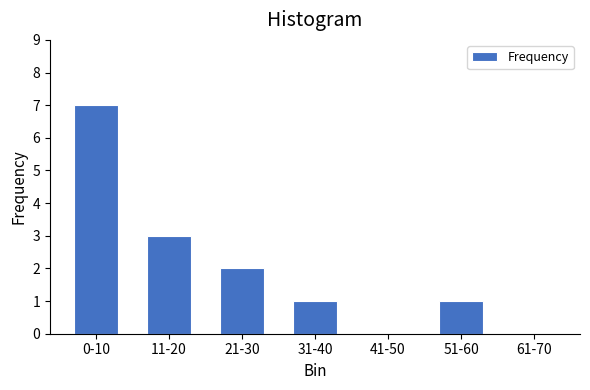

Reading left to right, transcribe all the data shown in this chart.

0-10=7	11-20=3	21-30=2	31-40=1	41-50=0	51-60=1	61-70=0